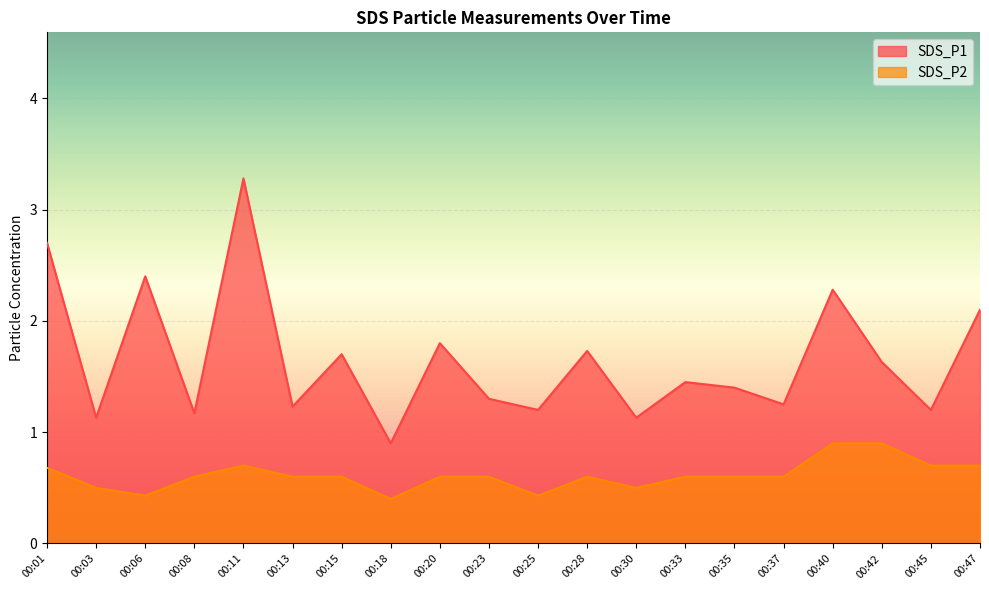

What is the difference between the highest and lowest values at 00:15?

1.1